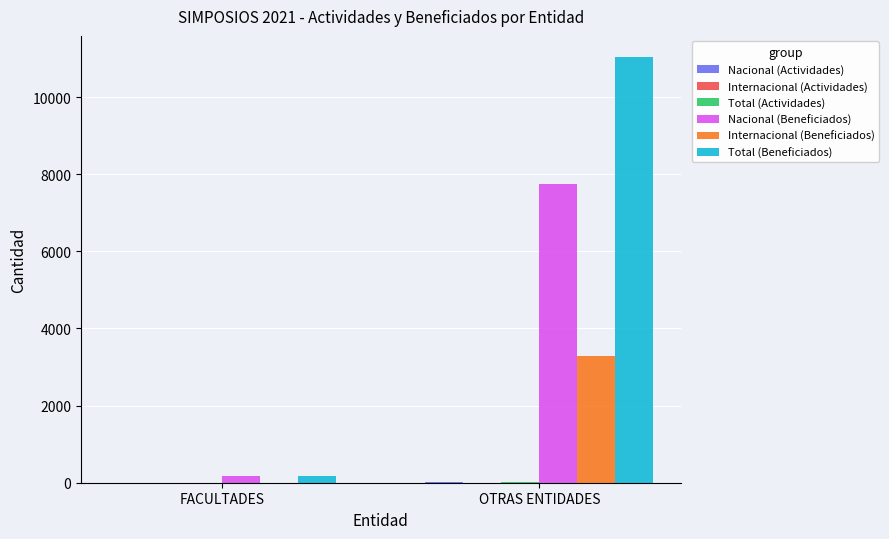

What is the sum of all Nacional (Beneficiados) values?

7944